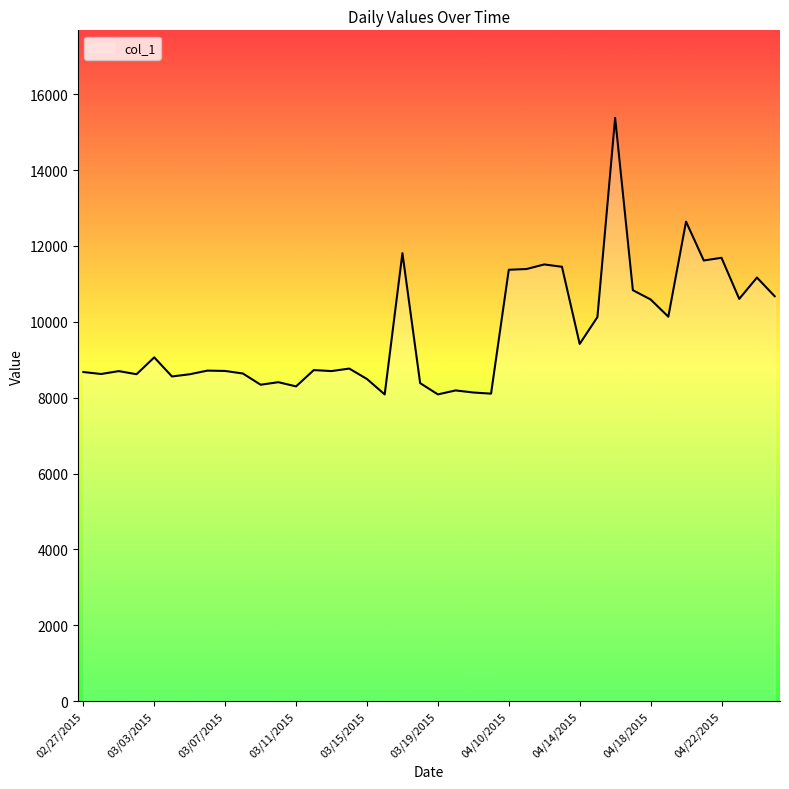

What is the minimum value shown in the chart?

8084